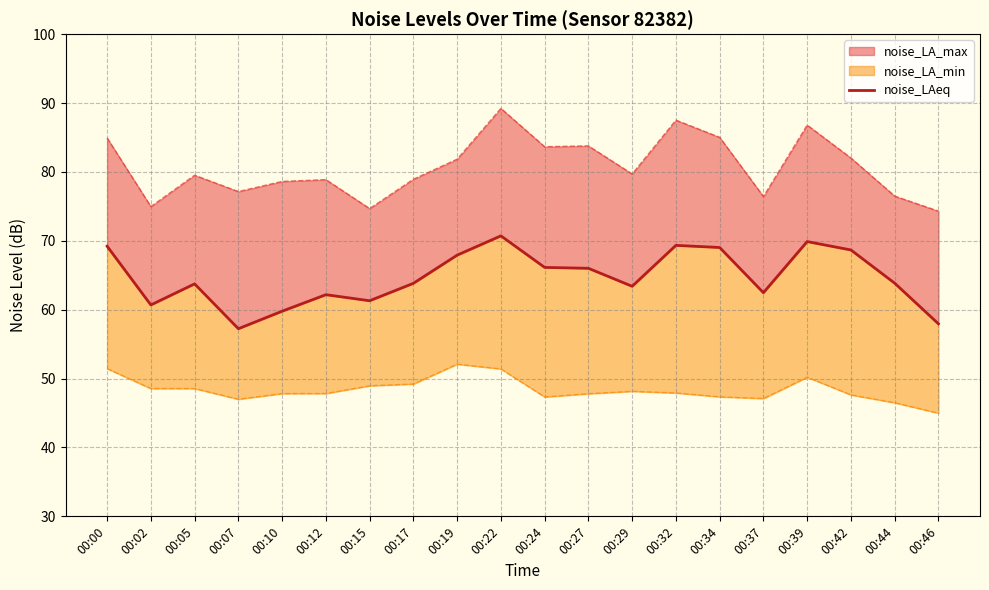

How many interior local peaks (higher than both neighbors) does the data have?

5